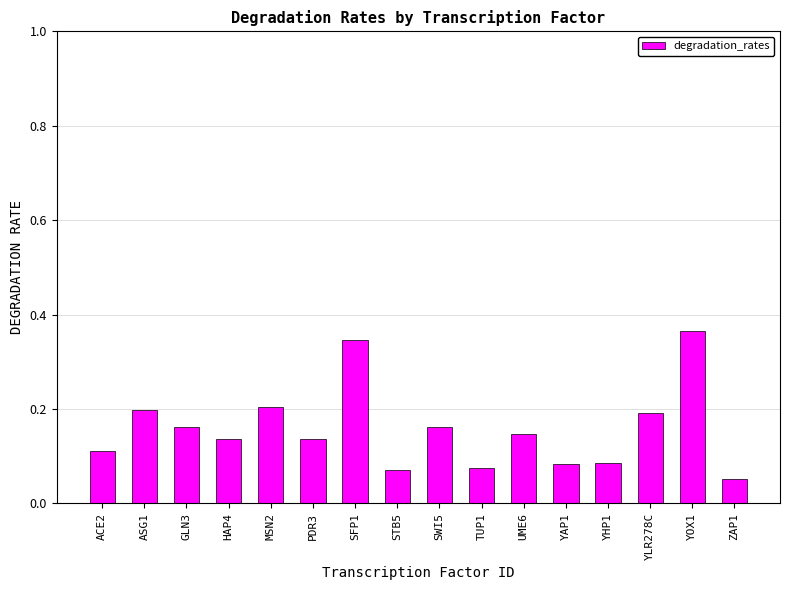

True or false: the data shows 0.2 at ASG1.

True